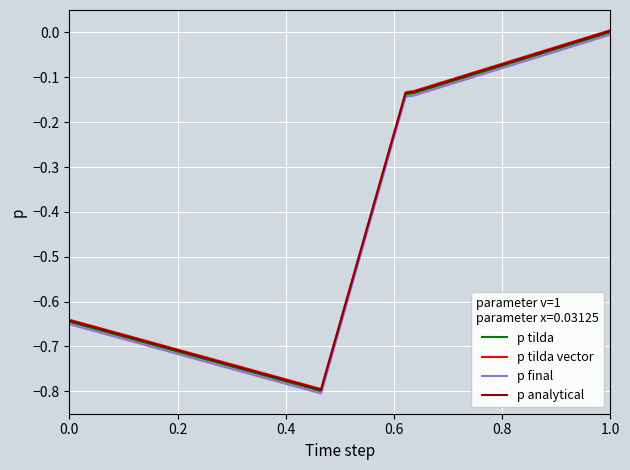

What is the minimum value shown in the chart?

-0.8